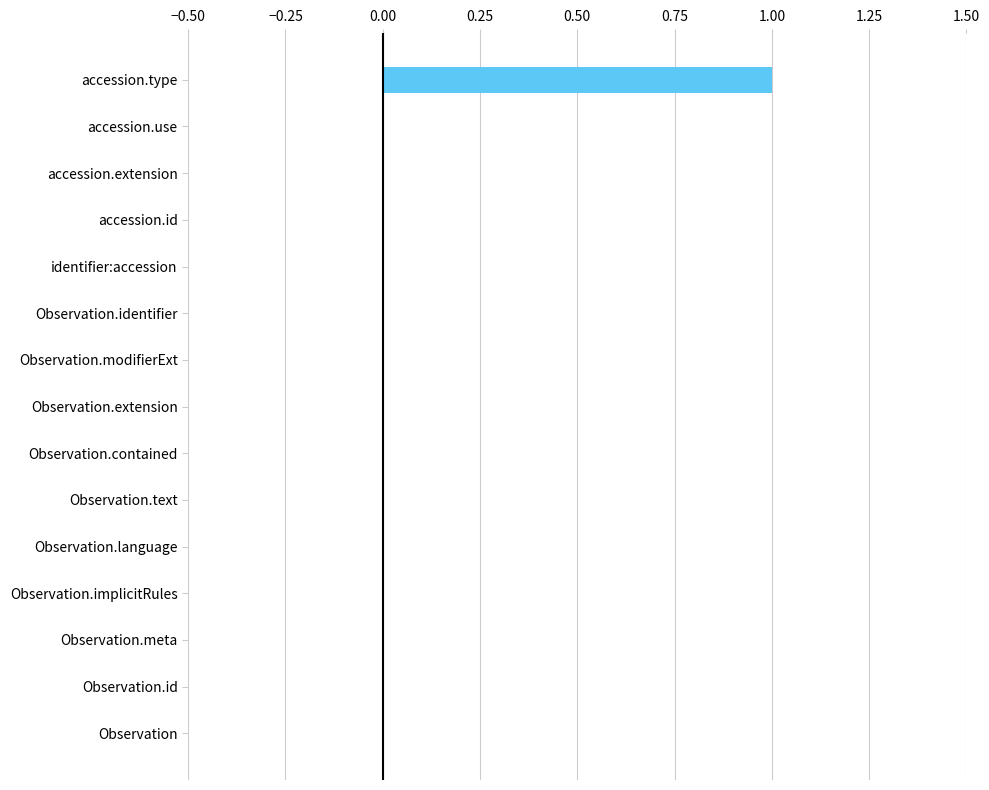

Which label corresponds to the largest value in the chart?

accession.type